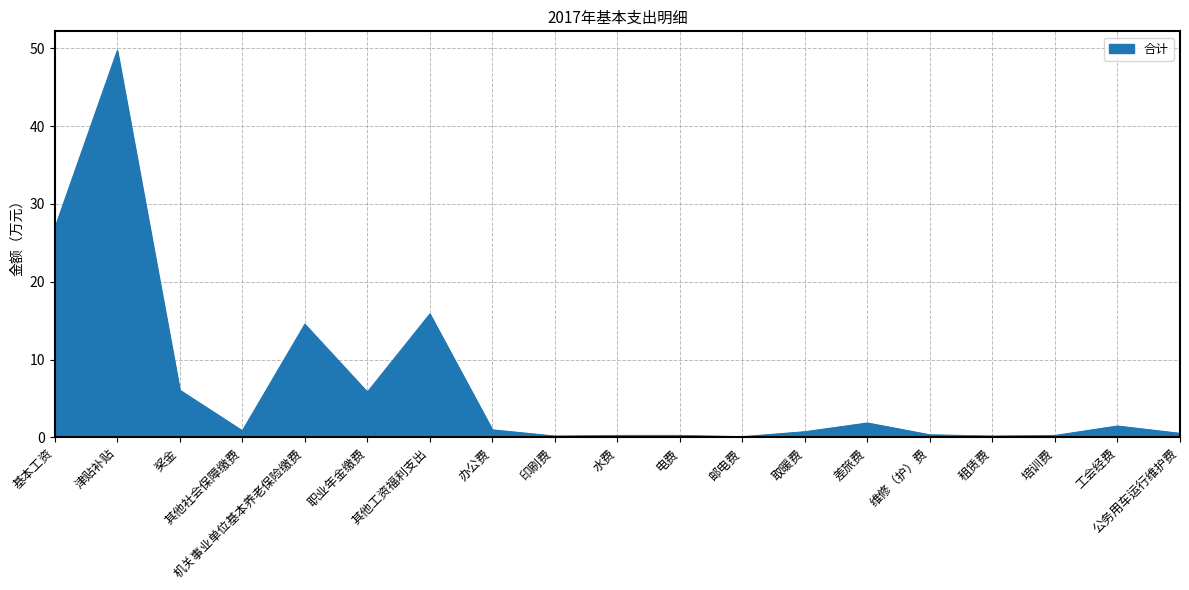

What is the greatest value displayed?

49.7